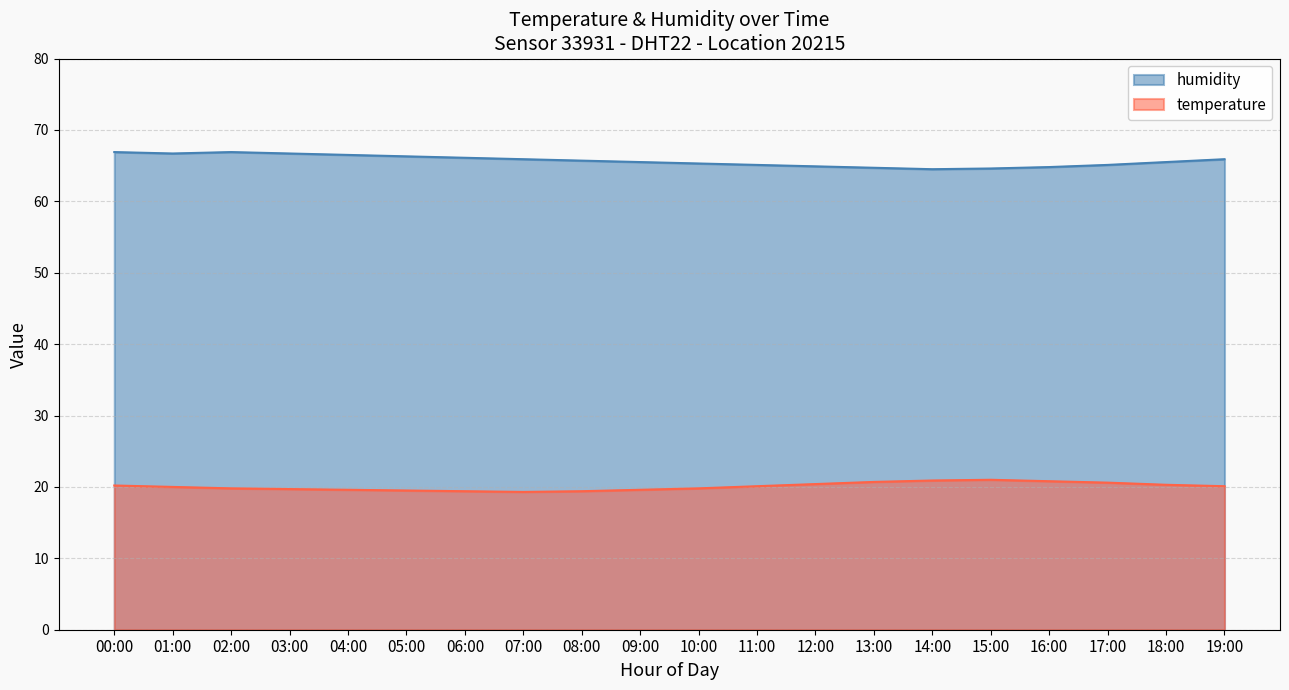

What is the label of the 15th point from the right?

05:00